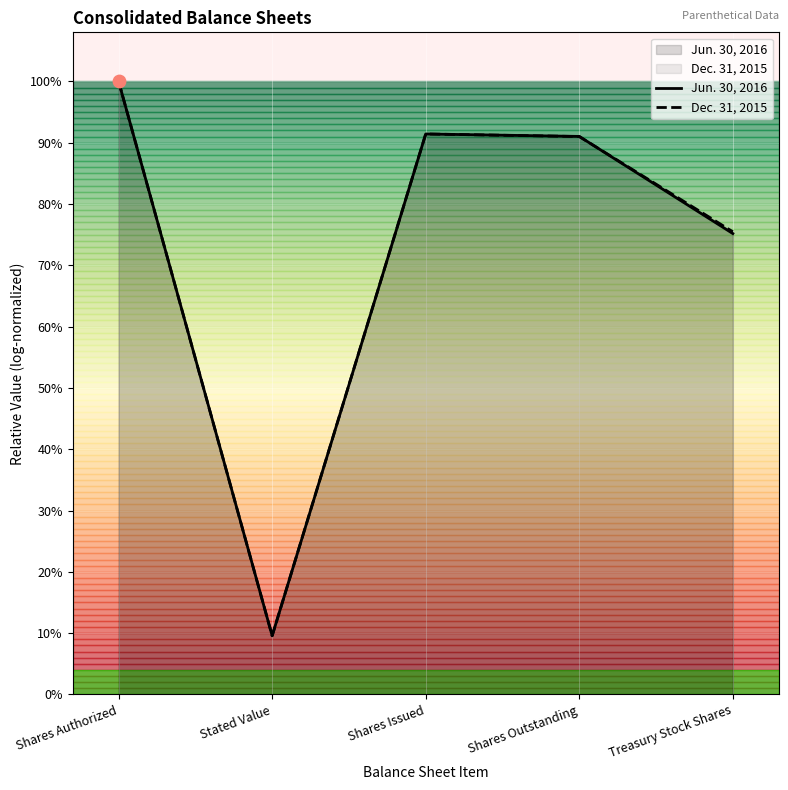

Which series has the largest Y range (max minus min)?

Jun. 30, 2016